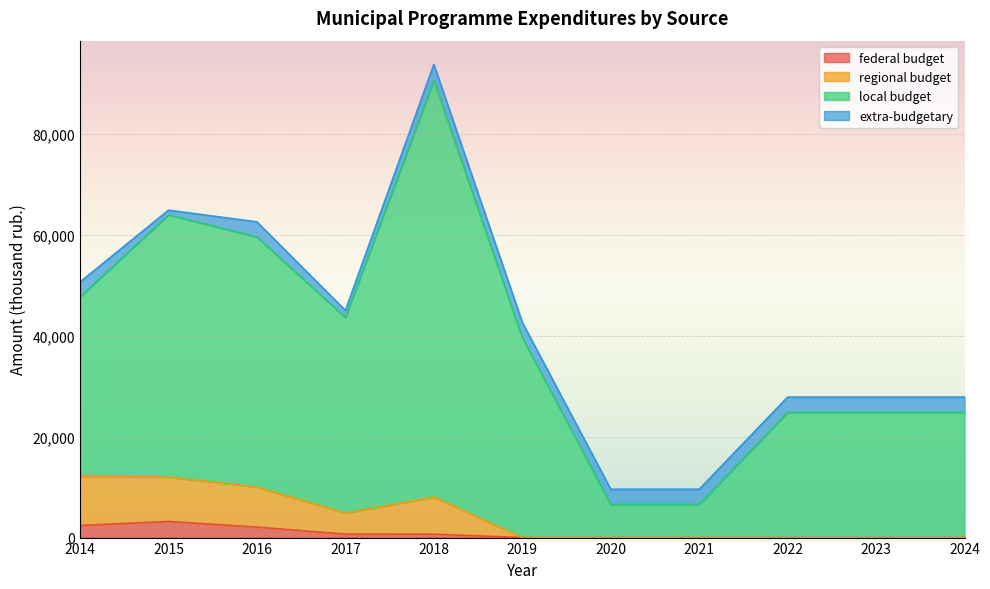

Is the value of regional budget at 2020 greater than the value of local budget at 2016?

No